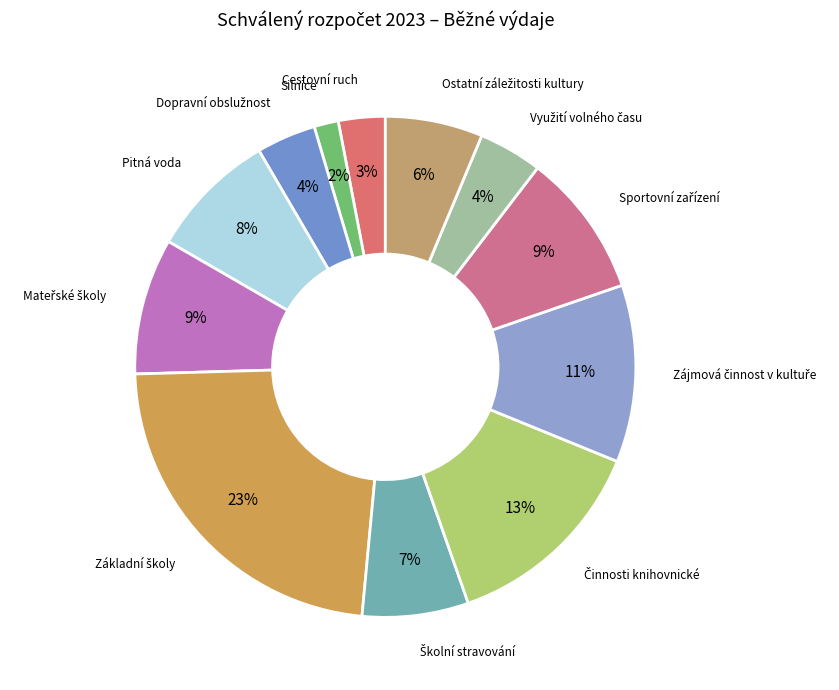

Is Cestovní ruch the majority of the pie?

No